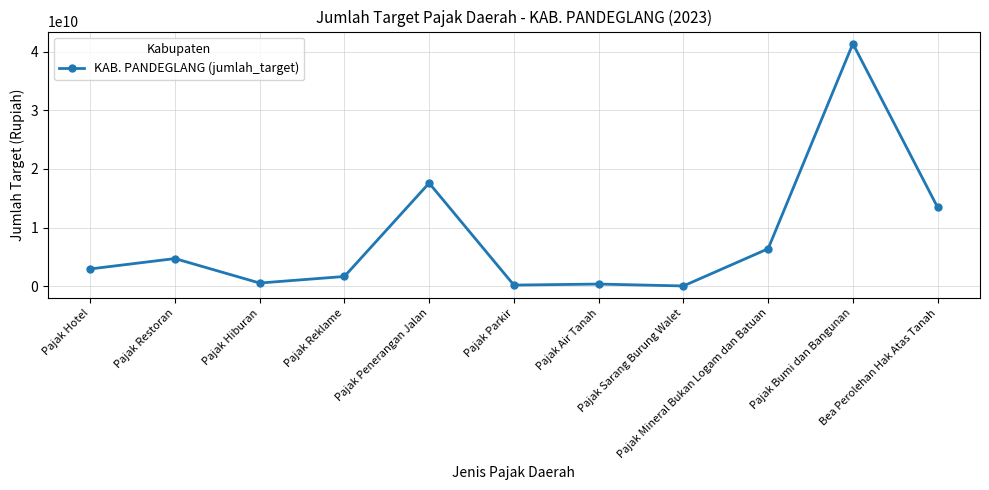

Count the number of data series in this chart.

1